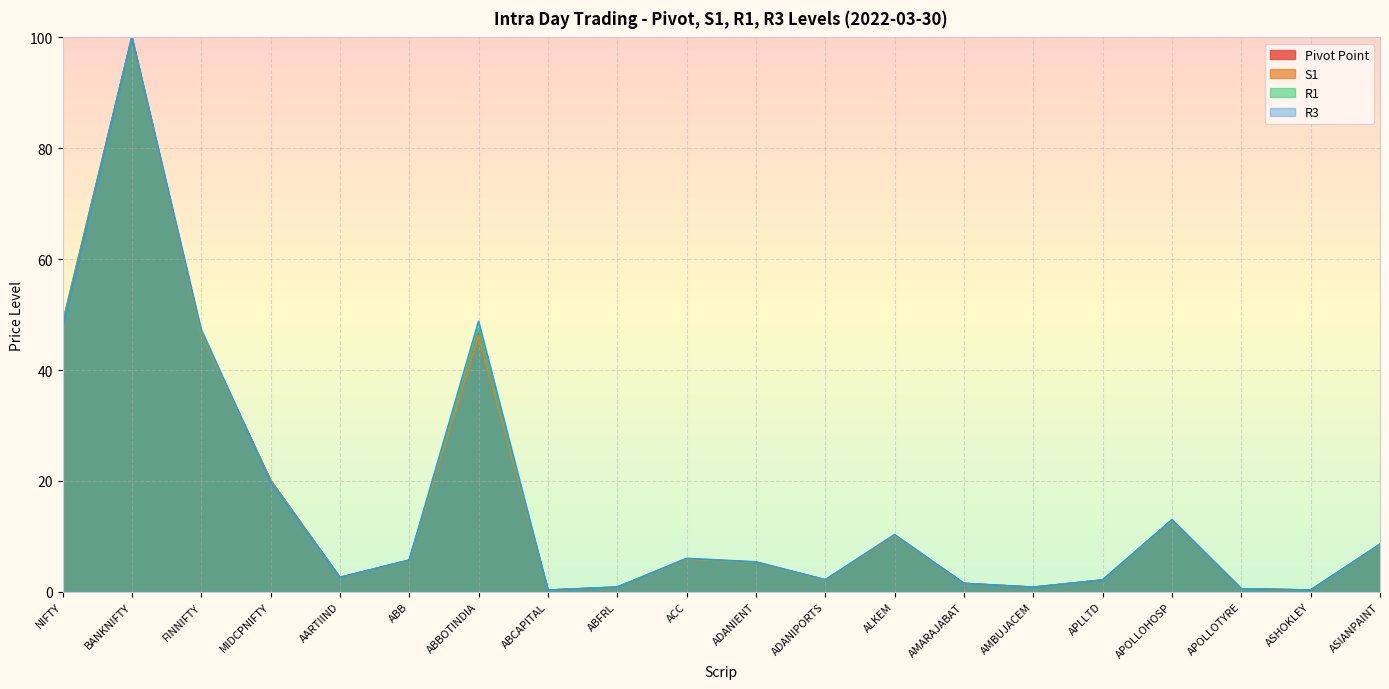

The value of R3 at ABBOTINDIA is 80.9. True or false?

False